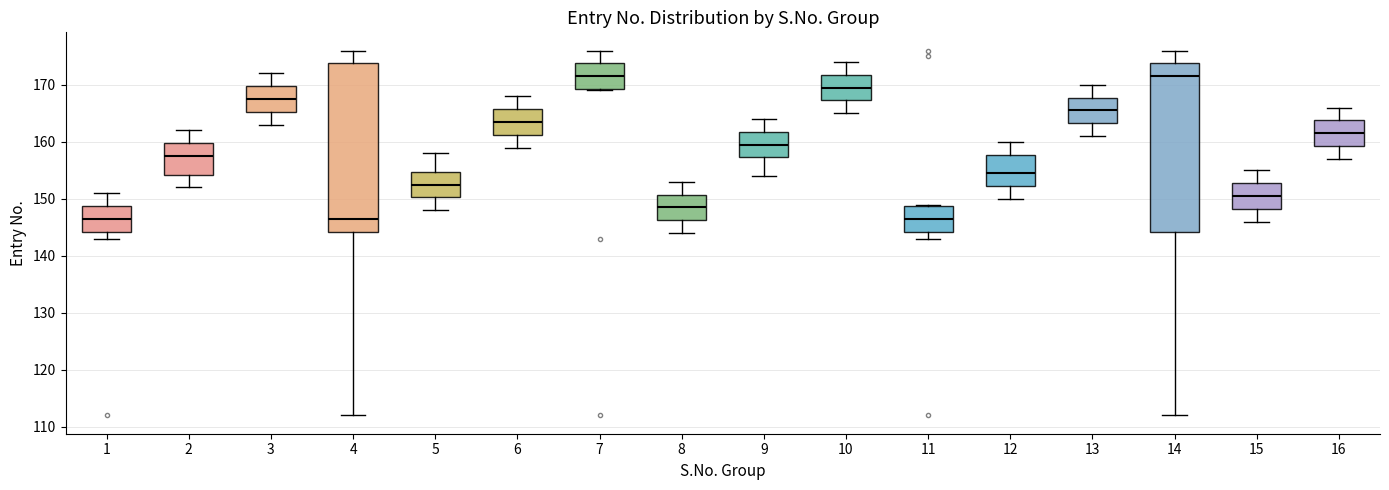

Reading left to right, transcribe this box plot: for each box, give where its median line is, the range the box spans, and where its two whiskers end, as read against the y-axis. The values are not printed on the chart, so give them approximately, as read against the axis.

1: median 147, box 144 to 149, whiskers 143 to 151
2: median 158, box 154 to 160, whiskers 152 to 162
3: median 168, box 165 to 170, whiskers 163 to 172
4: median 147, box 144 to 174, whiskers 112 to 176
5: median 153, box 150 to 155, whiskers 148 to 158
6: median 164, box 161 to 166, whiskers 159 to 168
7: median 172, box 169 to 174, whiskers 169 to 176
8: median 149, box 146 to 151, whiskers 144 to 153
9: median 160, box 157 to 162, whiskers 154 to 164
10: median 170, box 167 to 172, whiskers 165 to 174
11: median 147, box 144 to 149, whiskers 143 to 149
12: median 155, box 152 to 158, whiskers 150 to 160
13: median 166, box 163 to 168, whiskers 161 to 170
14: median 172, box 144 to 174, whiskers 112 to 176
15: median 151, box 148 to 153, whiskers 146 to 155
16: median 162, box 159 to 164, whiskers 157 to 166